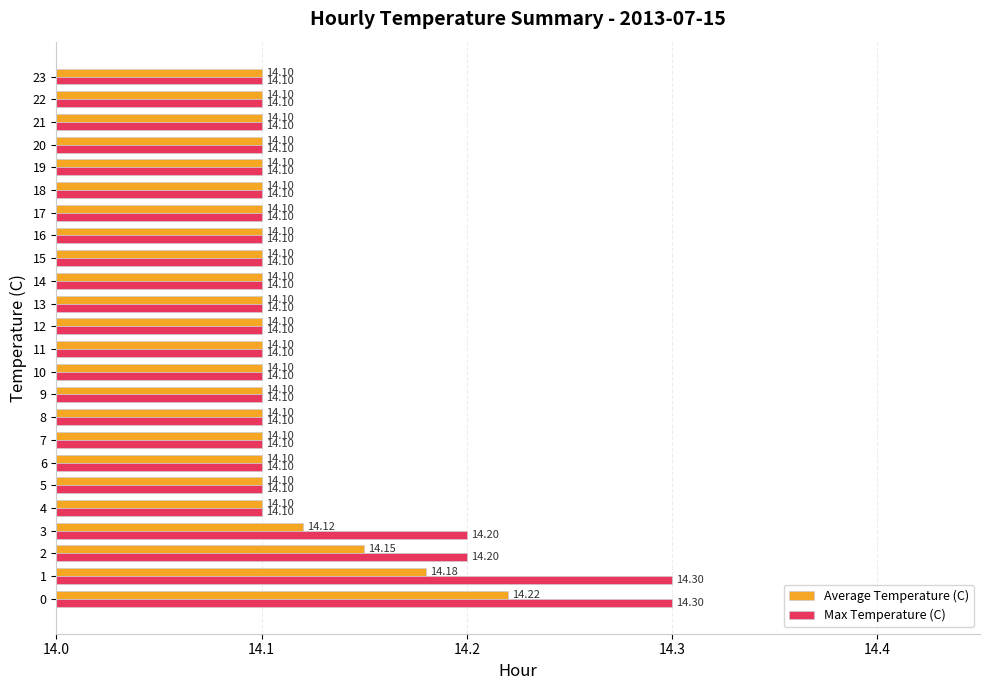

Which series has the largest total across all categories?

Max Temperature (C)